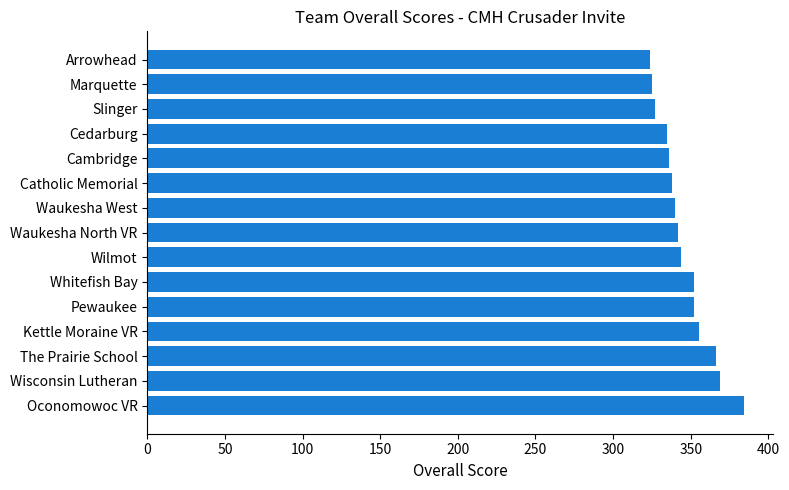

What is the sum of all values?

5189